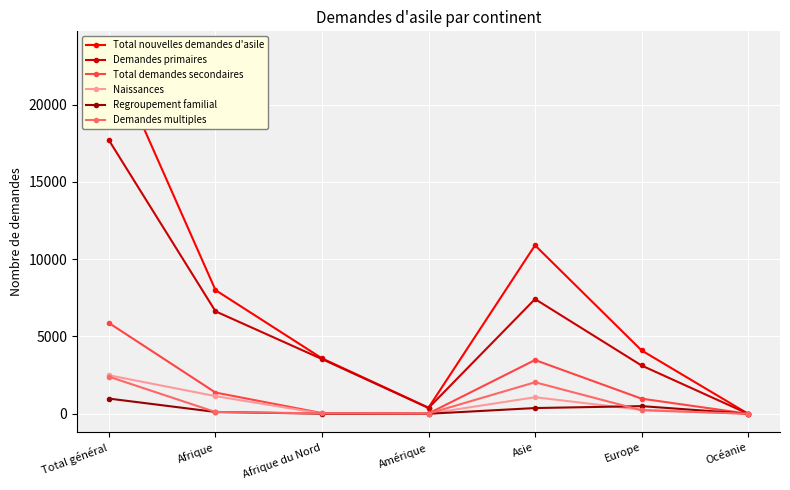

What is the value of the Demandes multiples point at the 3rd from the left?

31